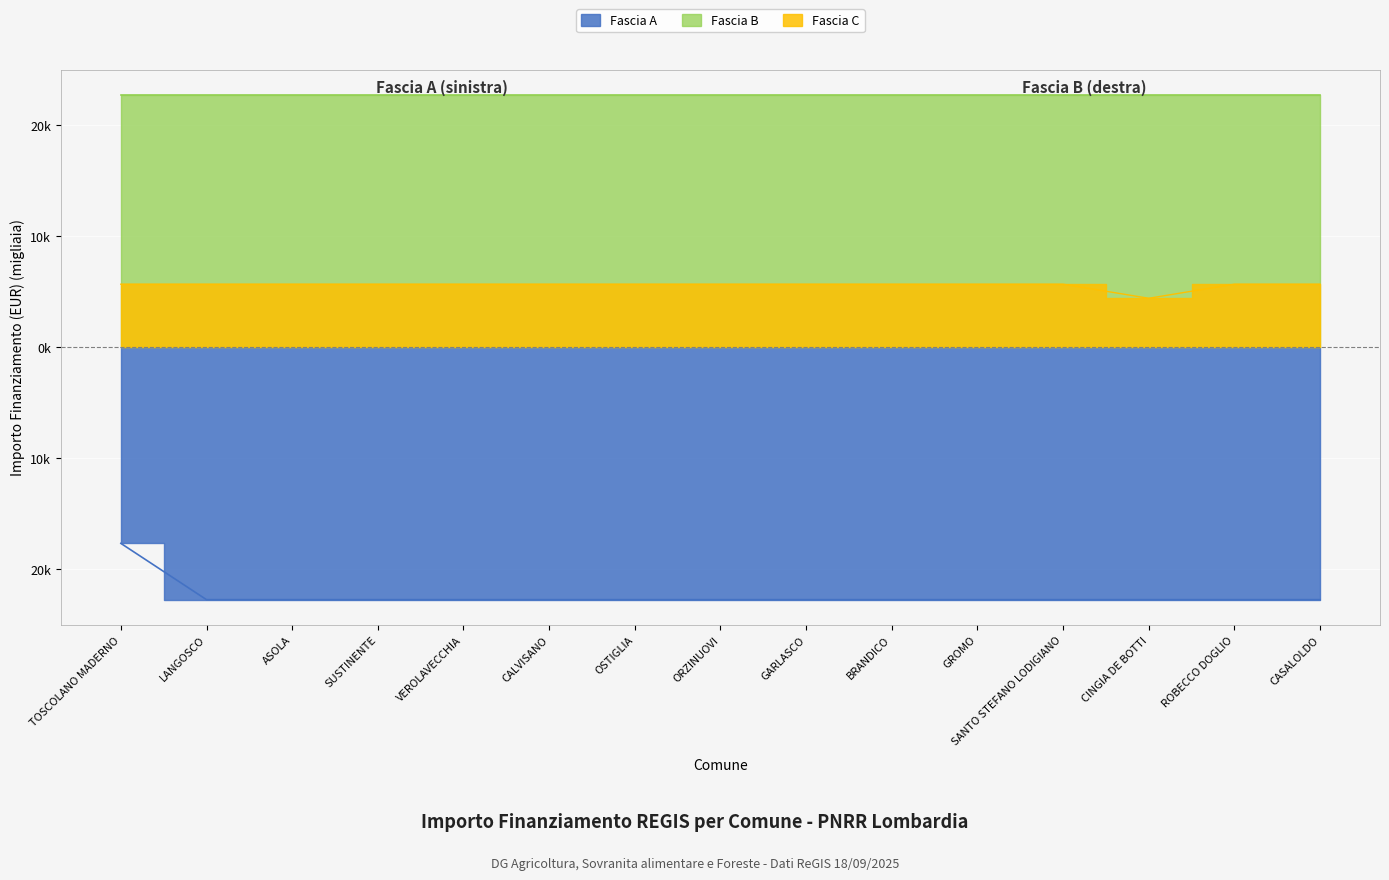

At which category is the sum across all series the highest?

TOSCOLANO MADERNO